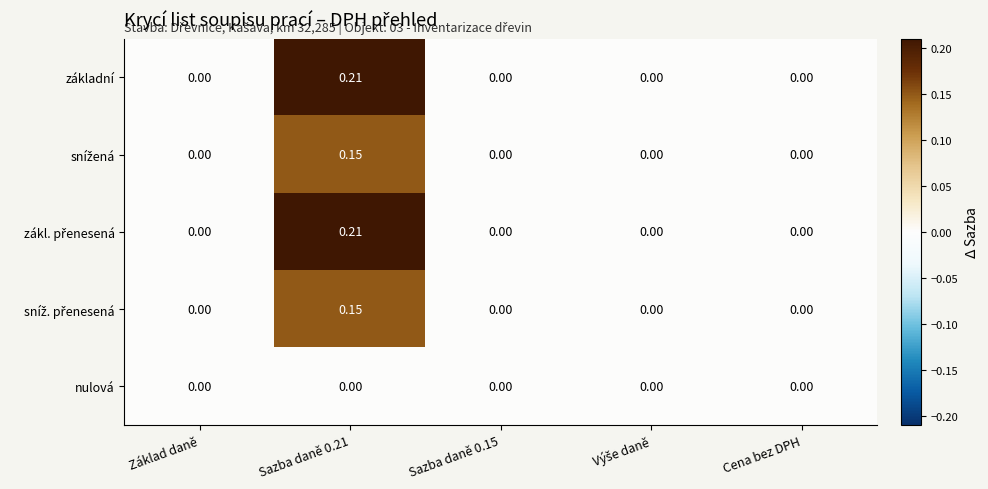

What is the maximum value shown in the chart?

0.2